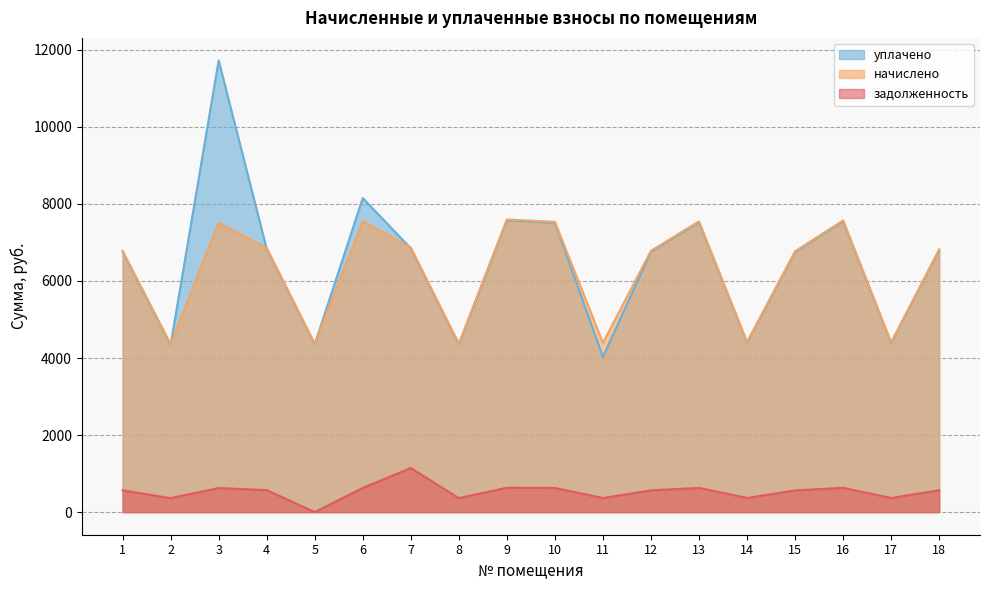

What is the value of the начислено point at the 8th from the left?

4370.8